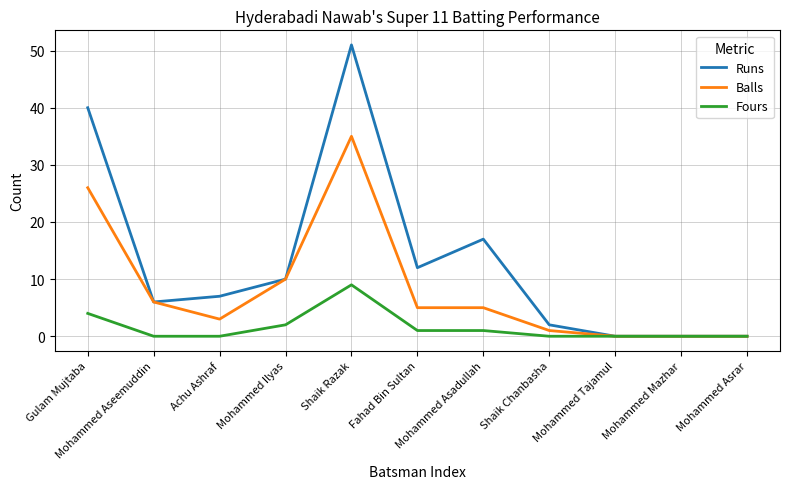

At which label is Runs closest to 25?

Mohammed Asadullah